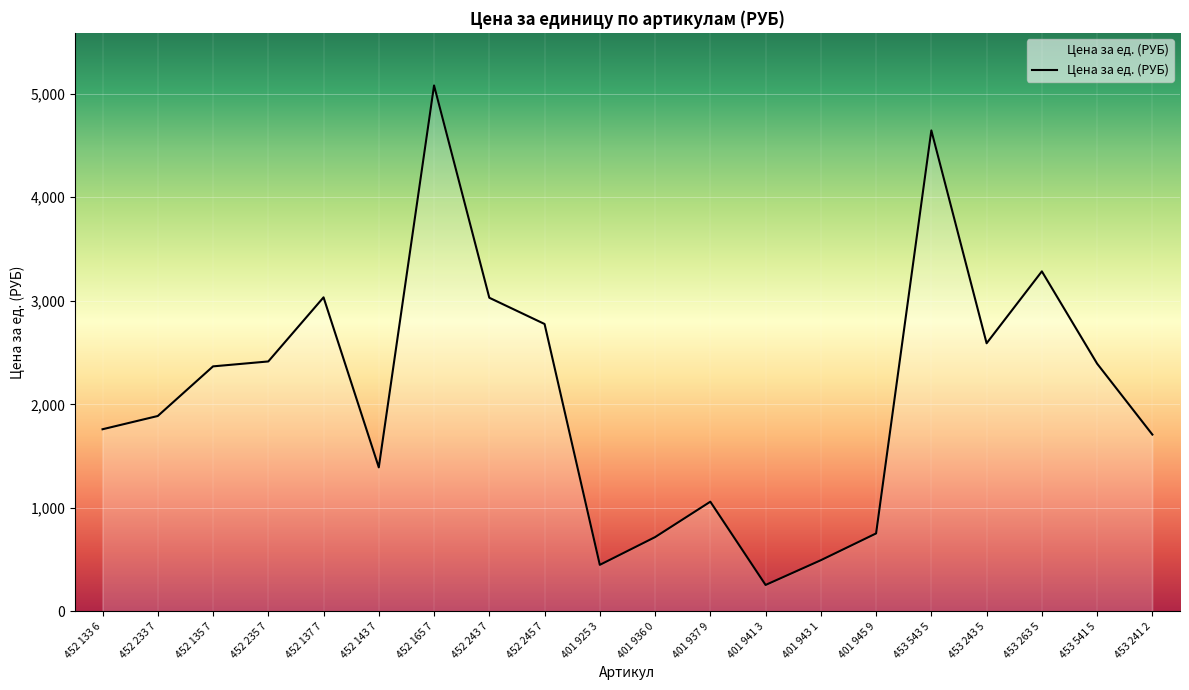

The chart shows a value of 1708.1 at 453 241 2. True or false?

True